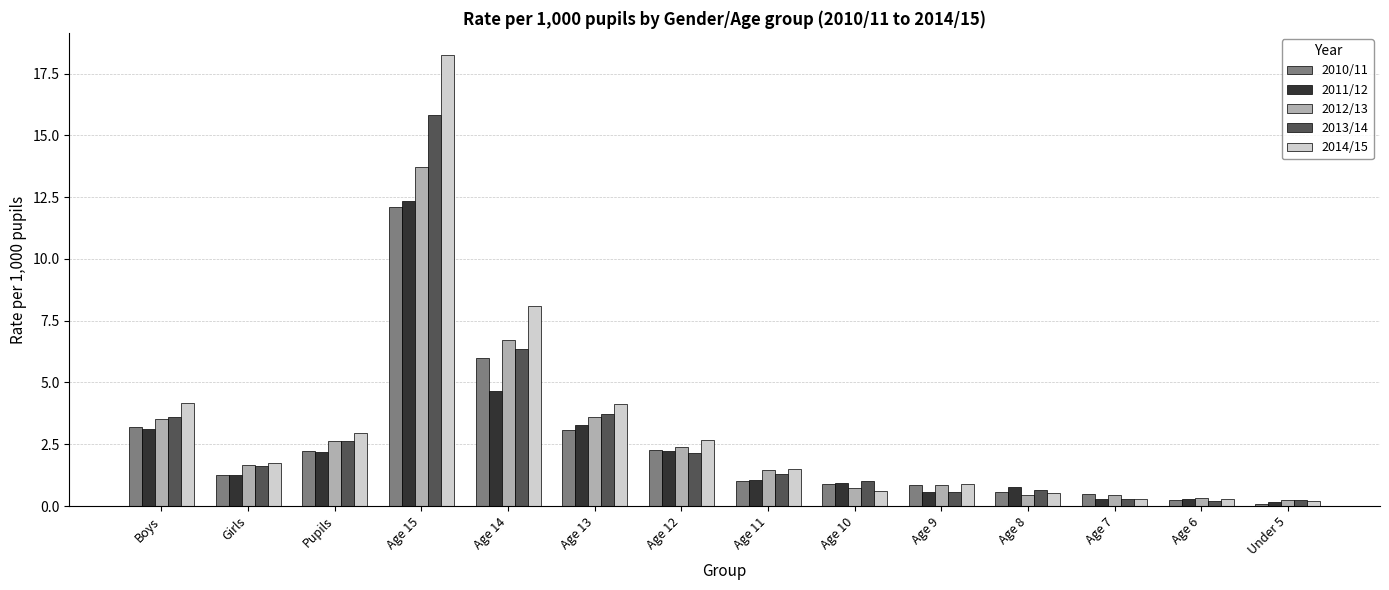

Which series changed the most between Age 13 and Age 11?

2014/15